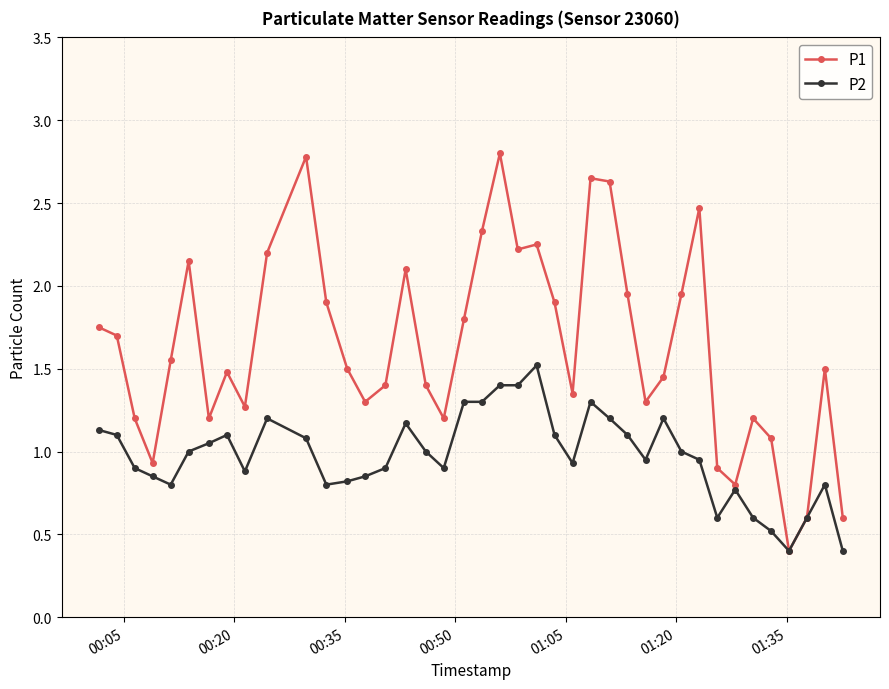

What is the minimum value shown in the chart?

0.4